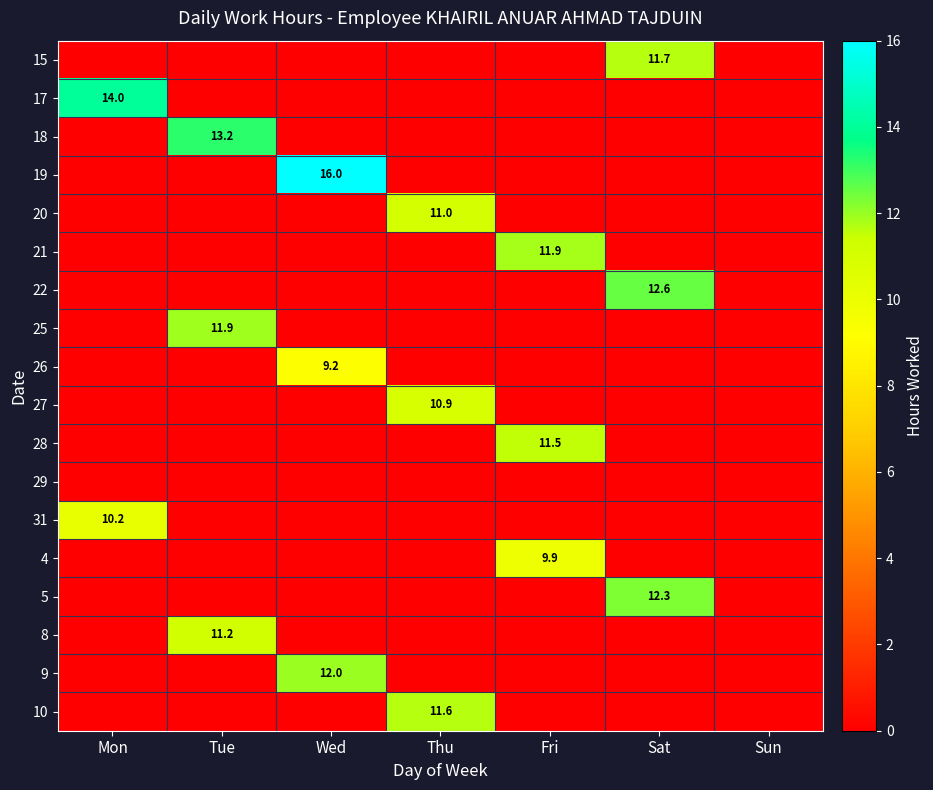

List the labels in order of 10 value, smallest first.

Mon, Tue, Wed, Fri, Sat, Sun, Thu